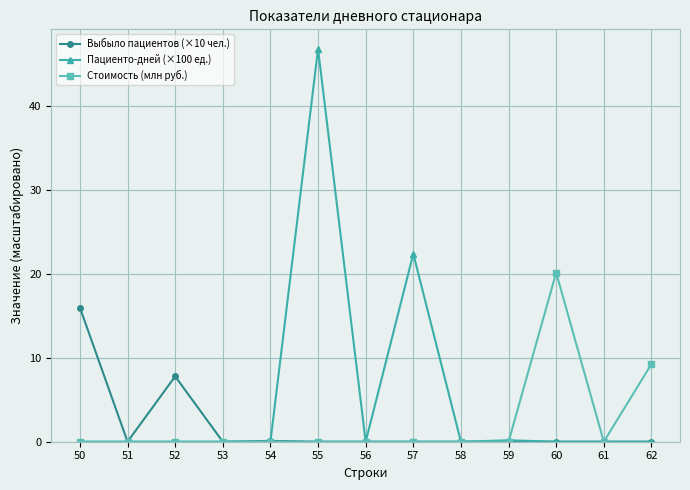

At which label does Выбыло пациентов (×10 чел.) reach its peak?

50